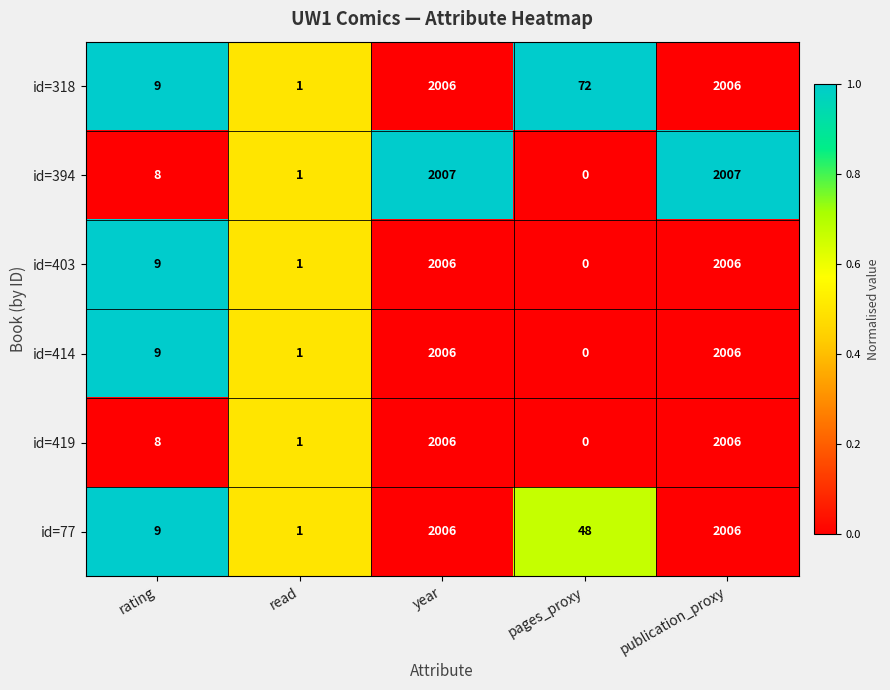

Which series has the largest range (max minus min)?

id=394